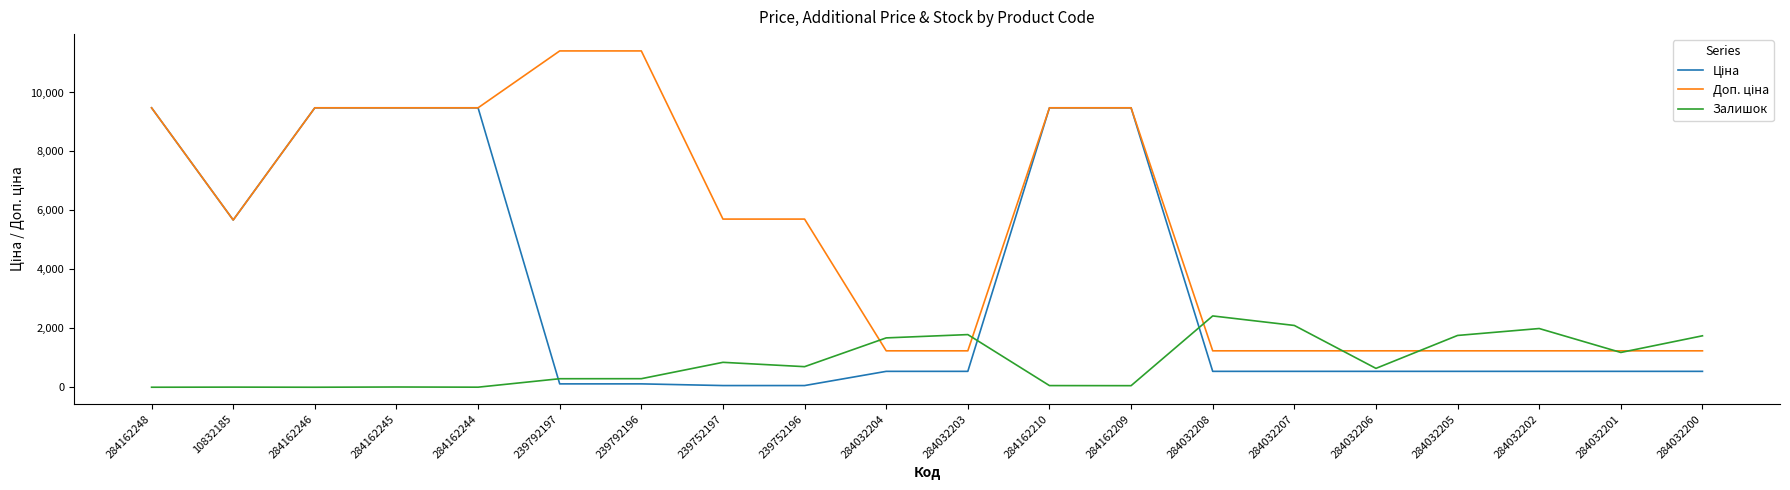

What is the difference between the highest and lowest values at 284032205?

1218.0